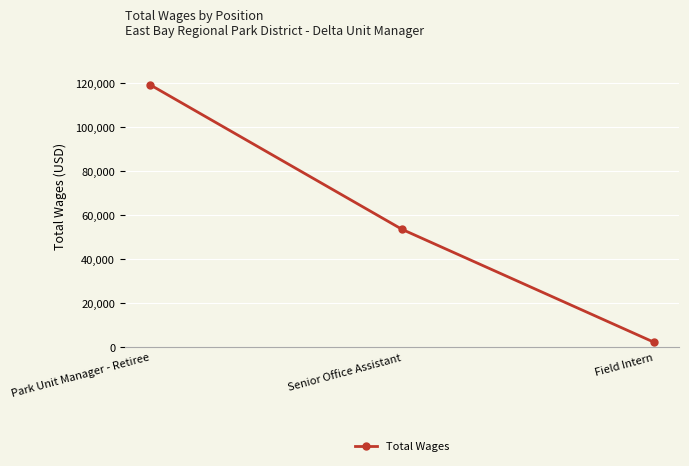

What is the change in value from Park Unit Manager - Retiree to Field Intern?

-117030